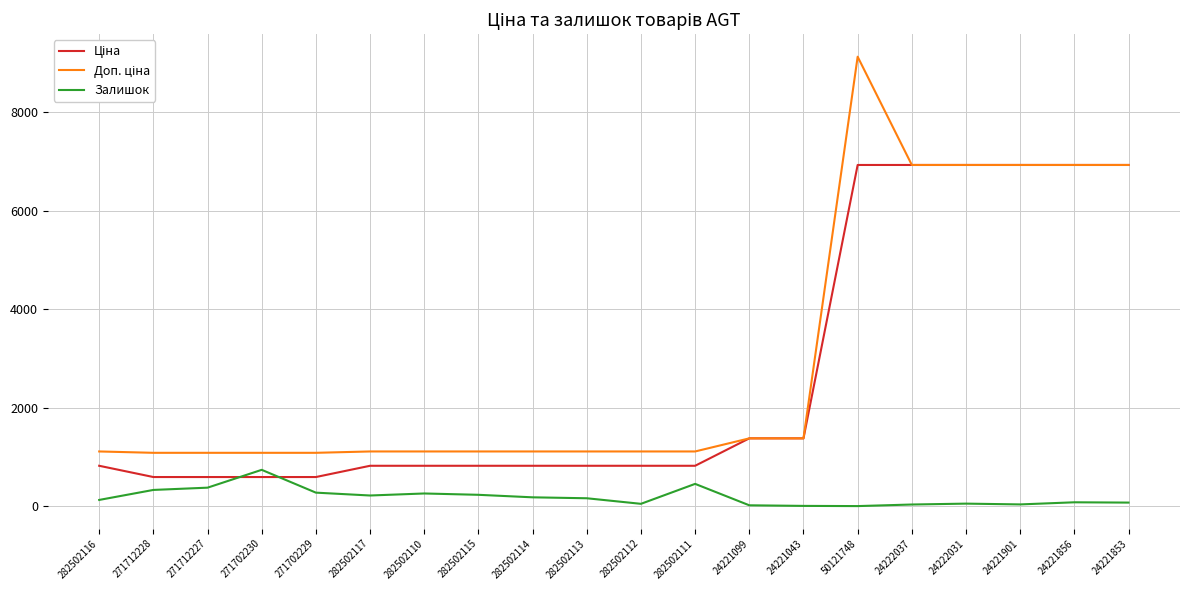

Is it true that Залишок equals 338.8 at 50121748?

False